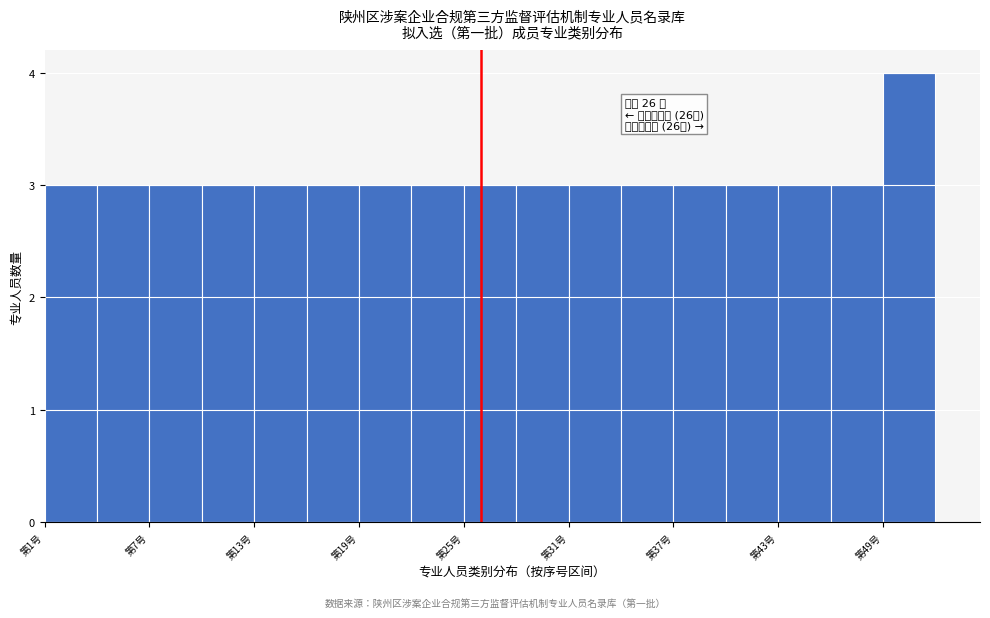

Read against the x-axis, roughly where is the centre of the tallest bar?

51